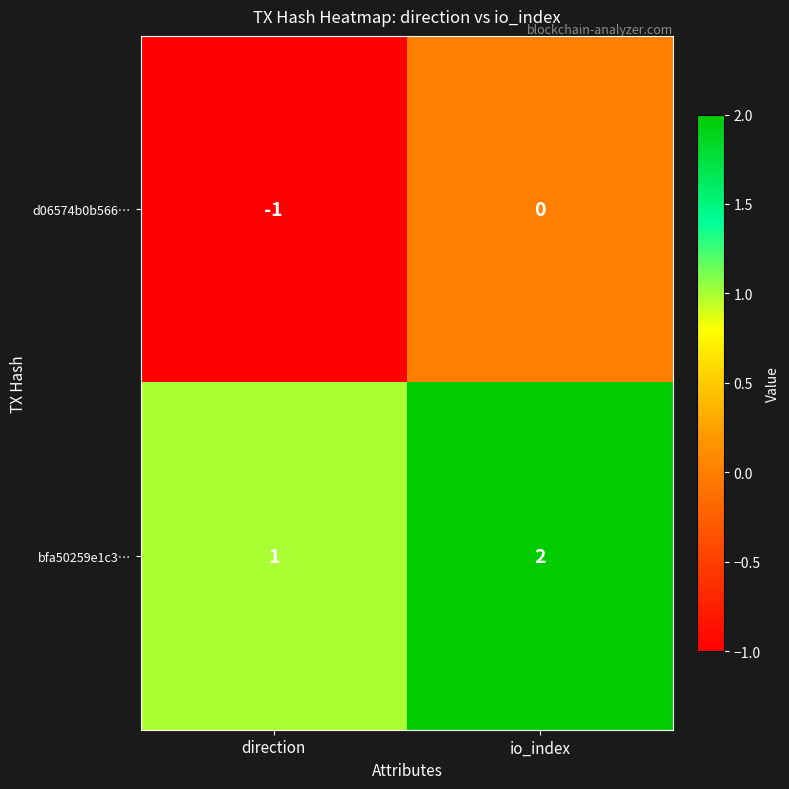

List the series in order of their peak value, highest first.

bfa50259e1c3…, d06574b0b566…